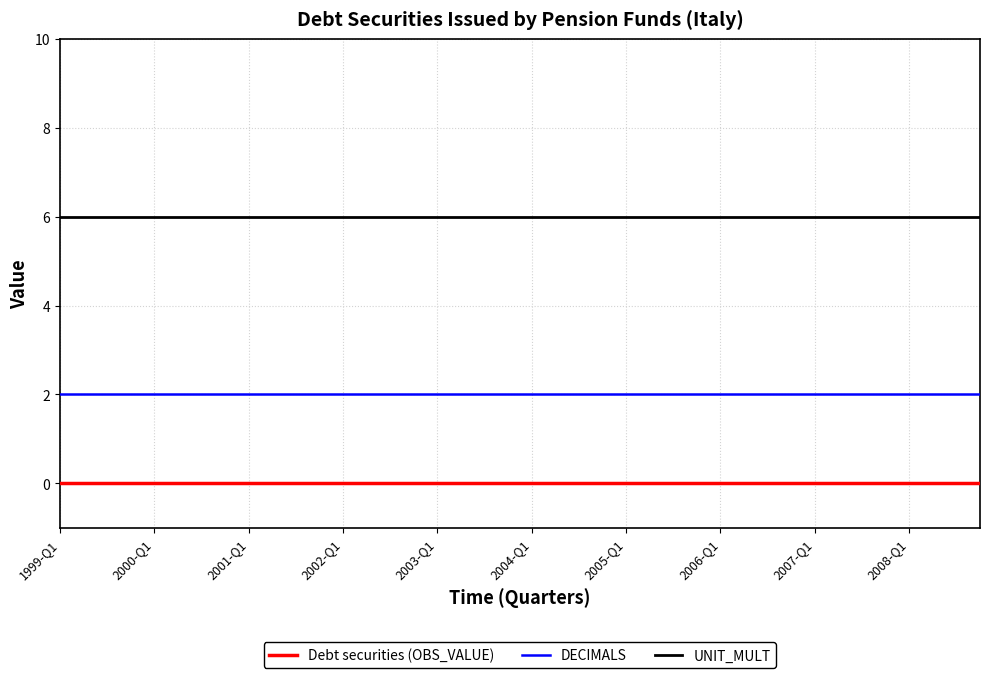

Which series has the largest total across all categories?

UNIT_MULT